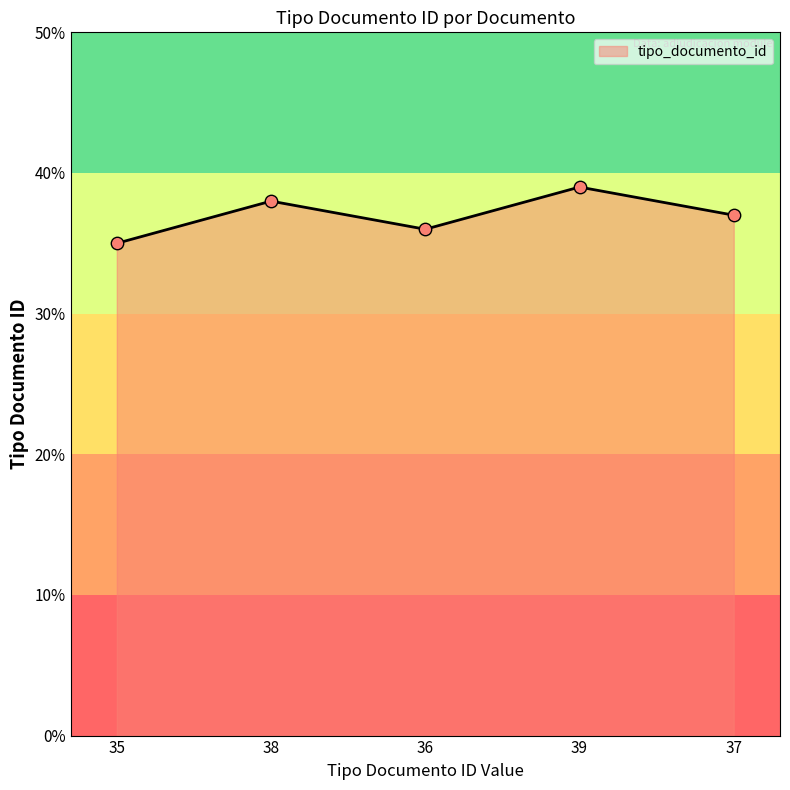

What is the highest value of the tipo_documento_id series?

39.0